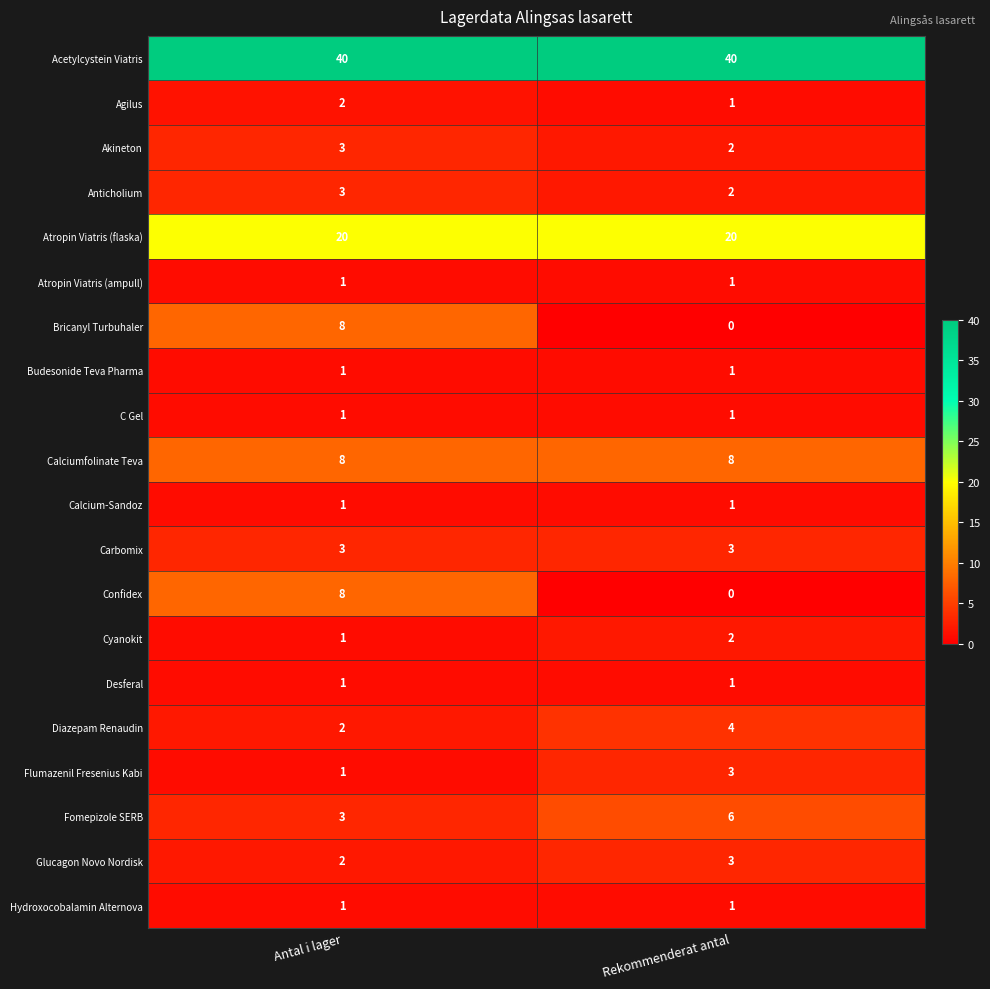

Is the value of Flumazenil Fresenius Kabi at Rekommenderat antal greater than the value of Desferal at Antal i lager?

Yes